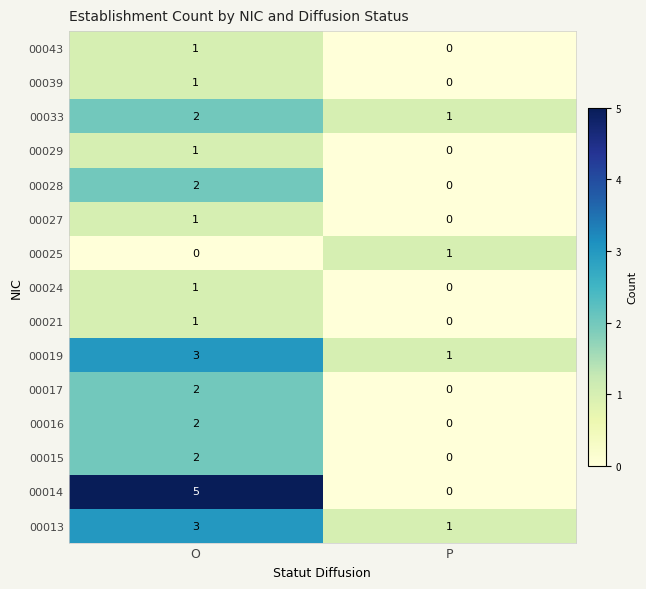

Where is 00039 nearest to the value 0?

P